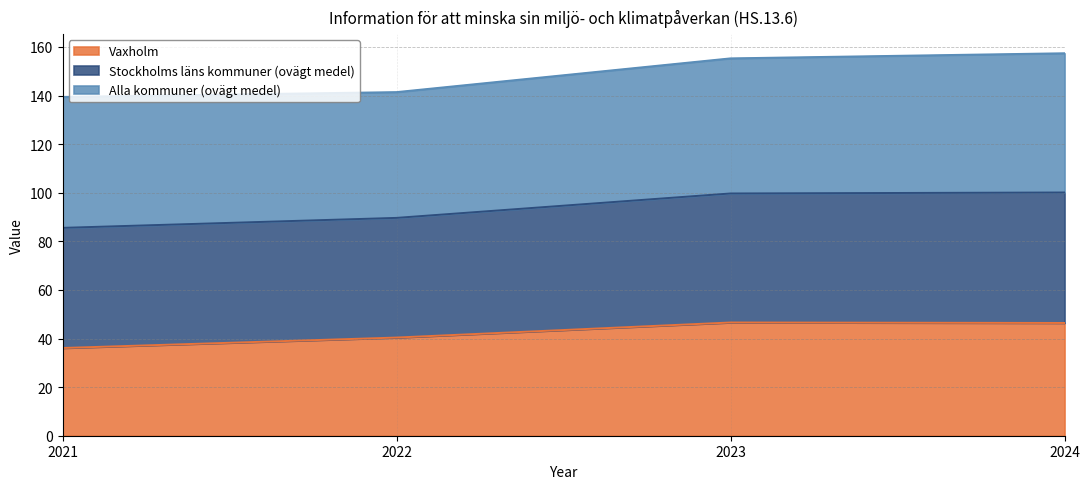

The value of Vaxholm at 2023 is 46.6. True or false?

True